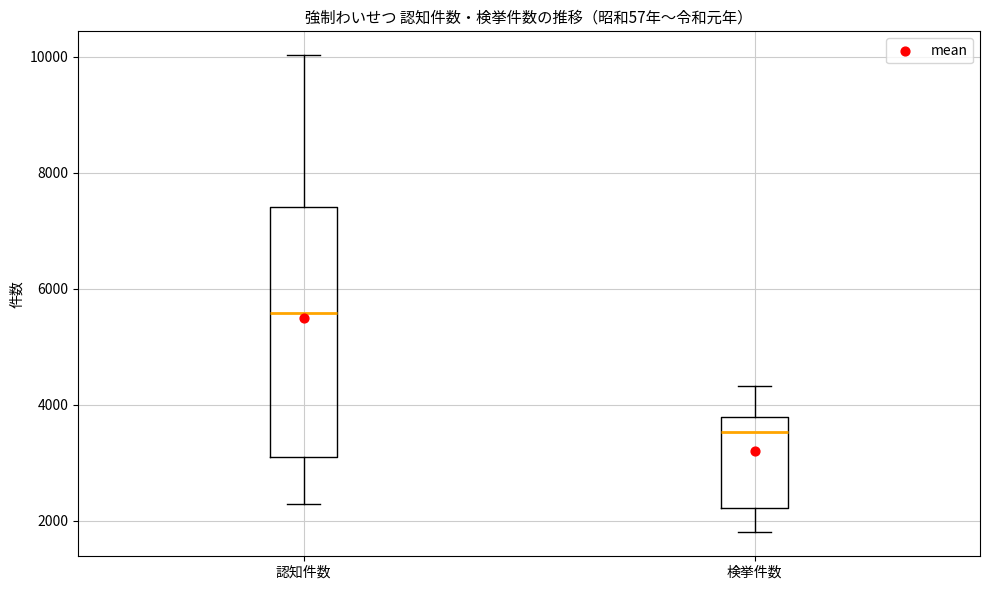

Reading left to right, transcribe this box plot: for each box, give where its median line is, the range the box spans, and where its two whiskers end, as read against the y-axis. The values are not printed on the chart, so give them approximately, as read against the axis.

認知件数: median 5600, box 3000 to 7400, whiskers 2200 to 10000
検挙件数: median 3600, box 2200 to 3800, whiskers 1800 to 4400